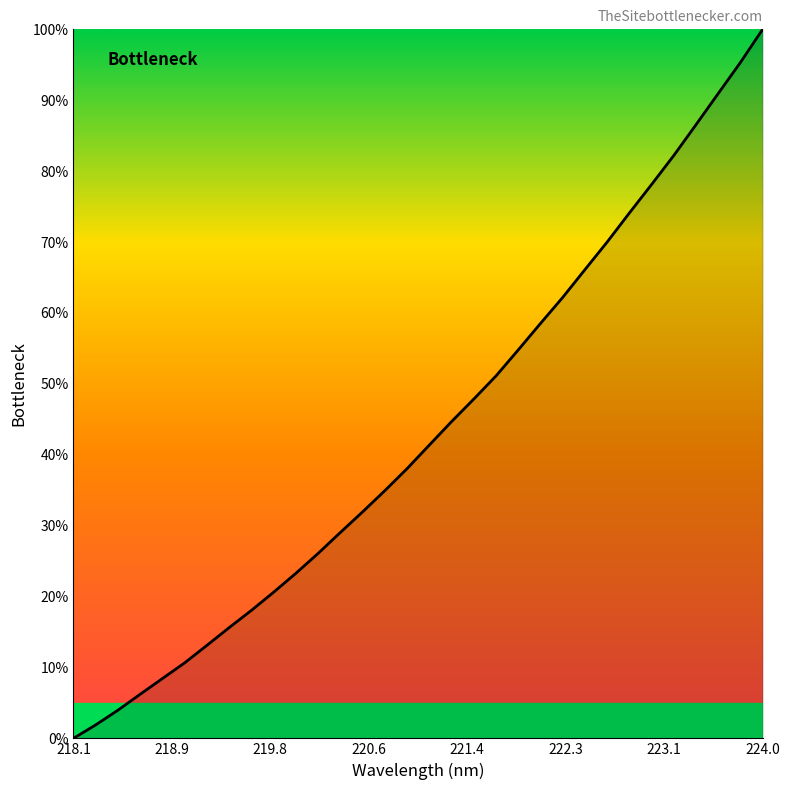

What is the difference between the maximum and minimum values?

100.0